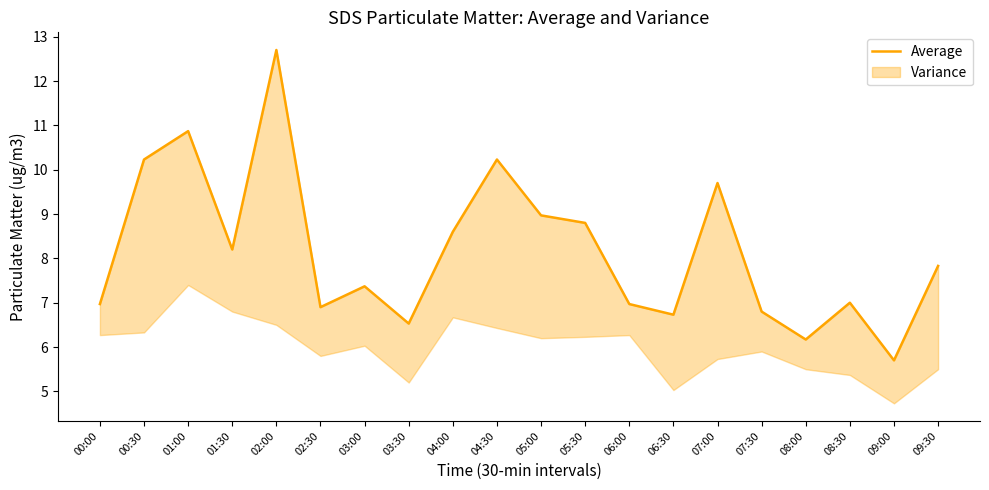

Approximately how many times larger is the value at 02:30 compared to 06:00?

1.0